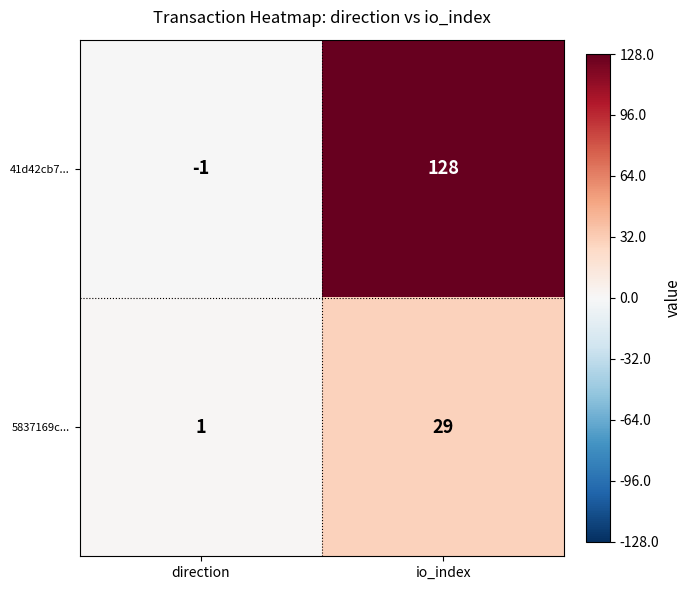

The value of 5837169c... at io_index is 45. True or false?

False